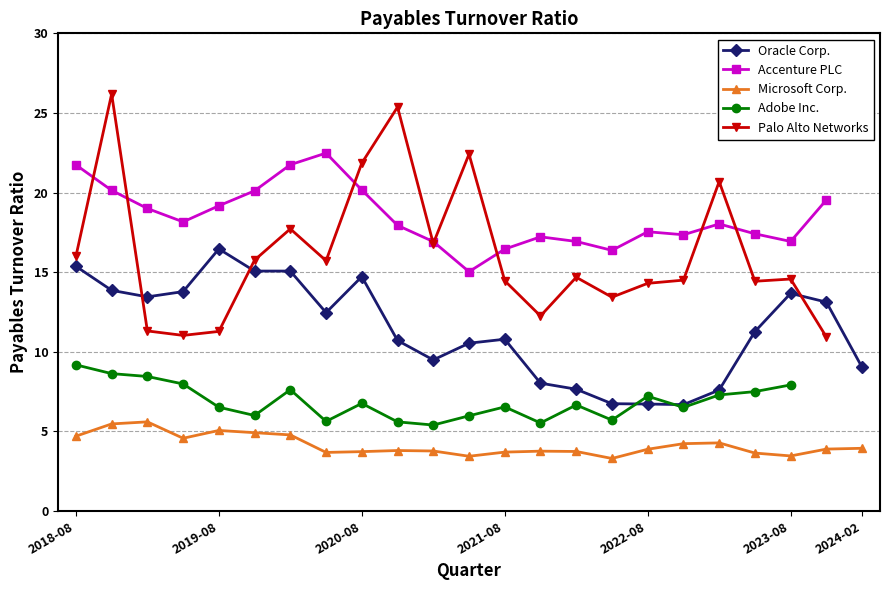

Where does the Adobe Inc. series first go above 6?

2018-08